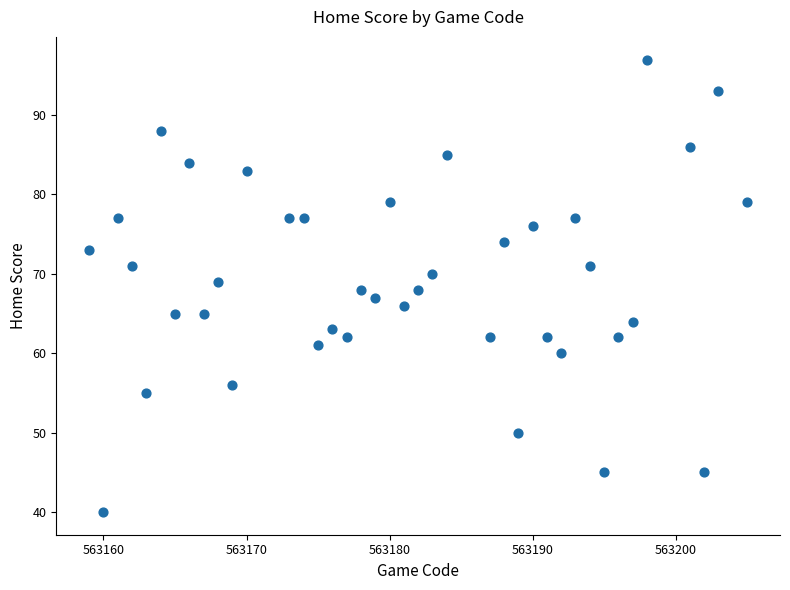

What is the range of Y values (max minus min)?

57